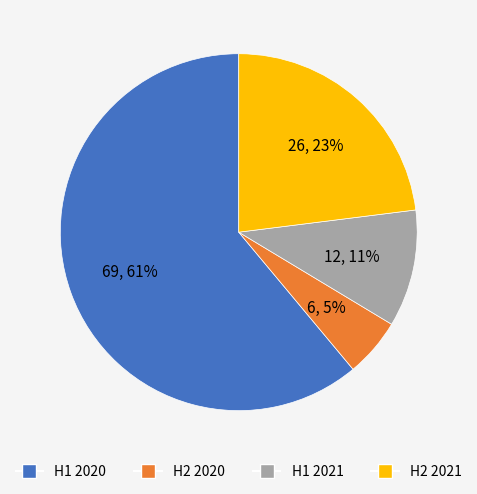

True or false: H1 2021 accounts for 11% of the total.

True